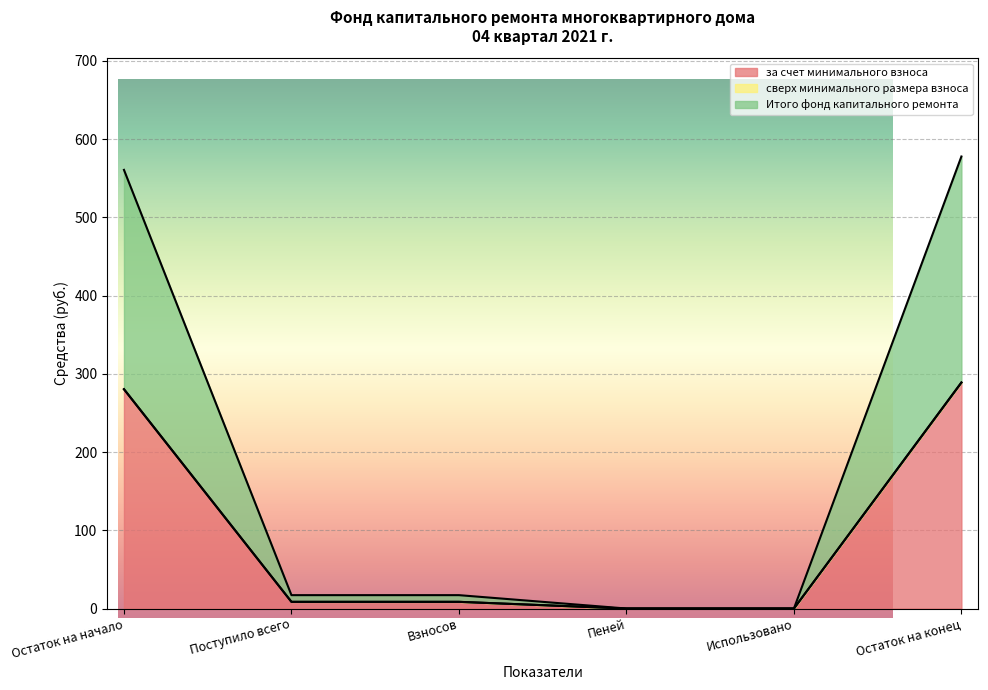

What is the value of the Итого фонд капитального ремонта point at the 2nd from the left?

8.6